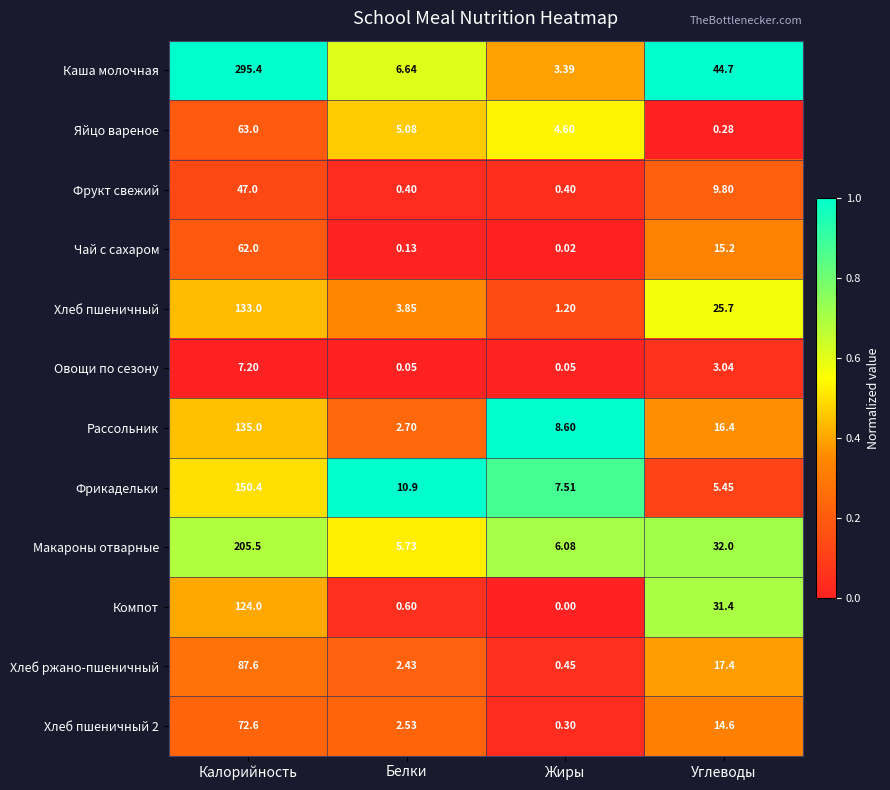

Which category has the highest value in the Рассольник series?

Калорийность